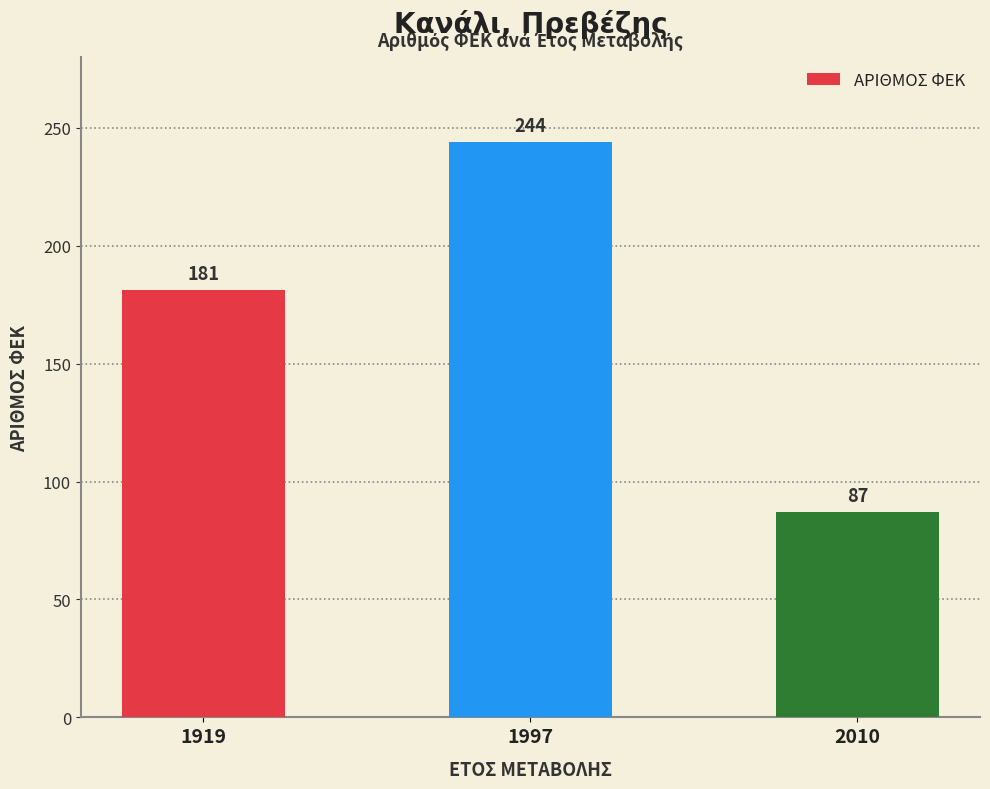

What is the difference between the values at 2010 and 1919?

94